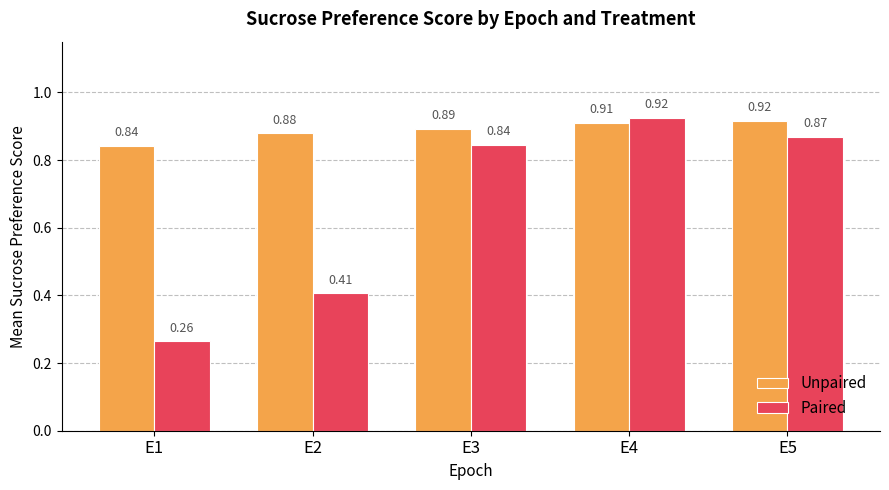

At which label is Paired closest to 0?

E1